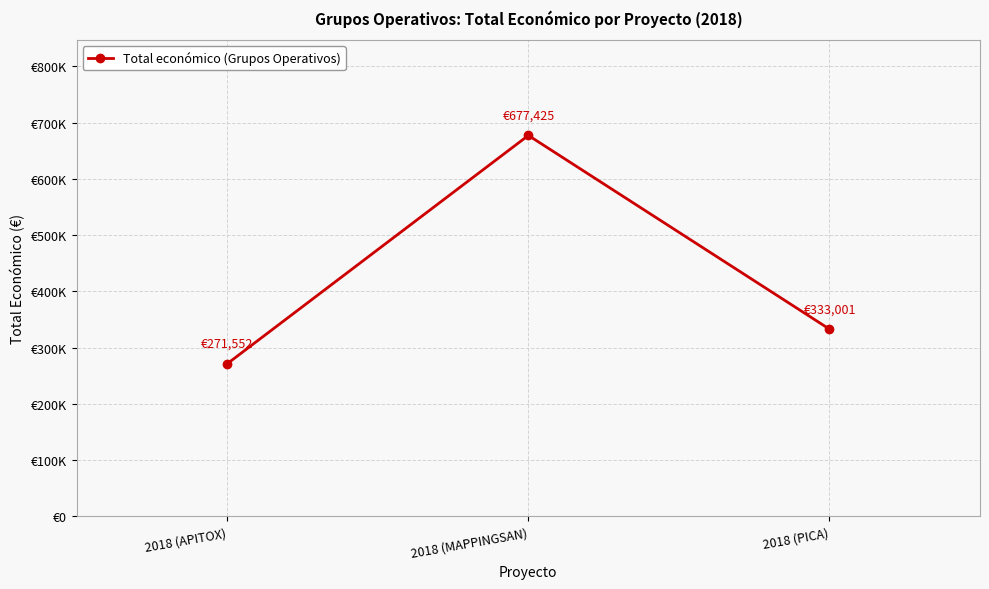

Is this an area chart (filled region under the line)?

No